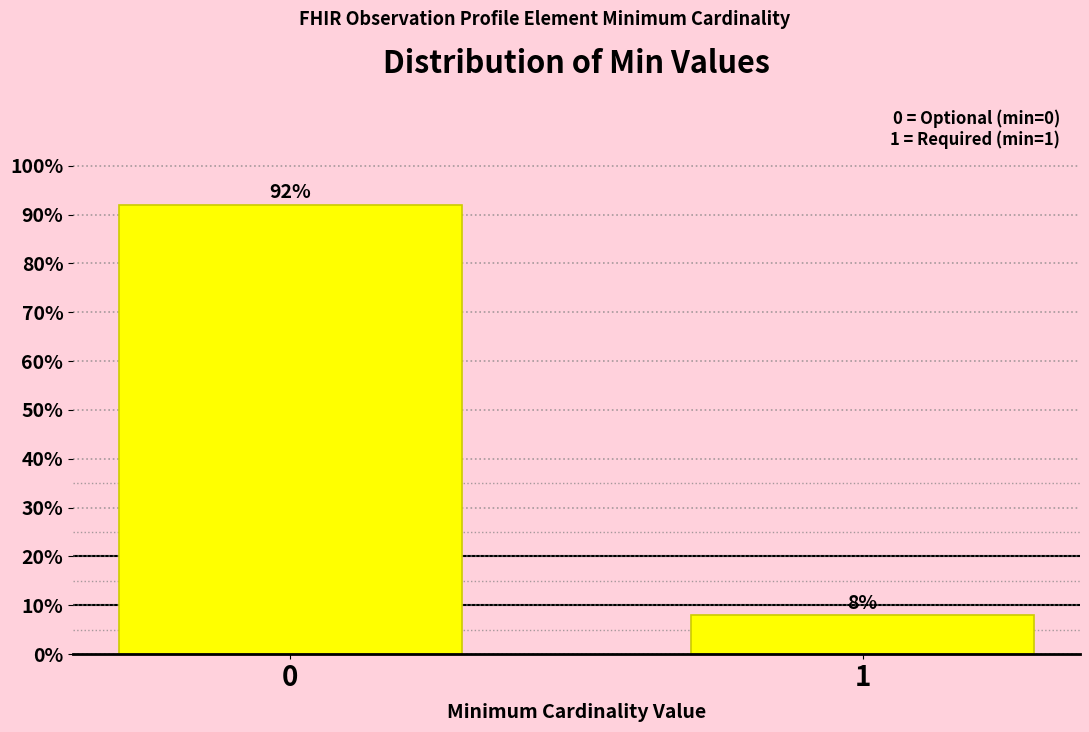

Reading right to left, transcribe all the data shown in this chart.

8	92